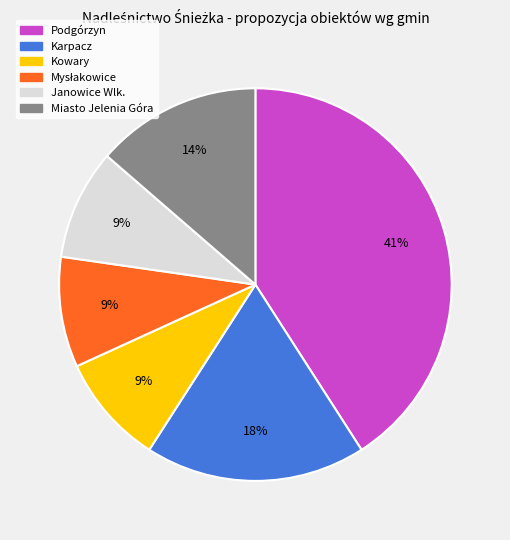

Count the number of slices in the pie.

6